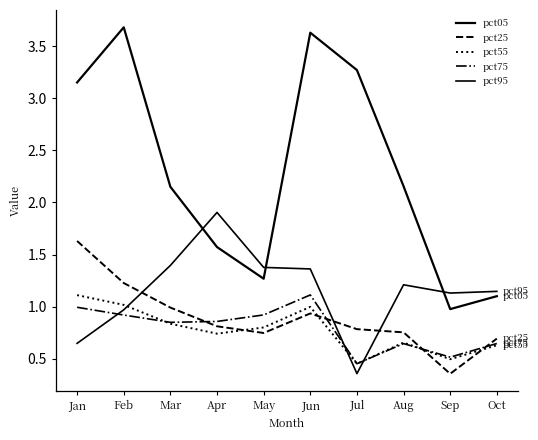

Is this an area chart (filled region under the line)?

No